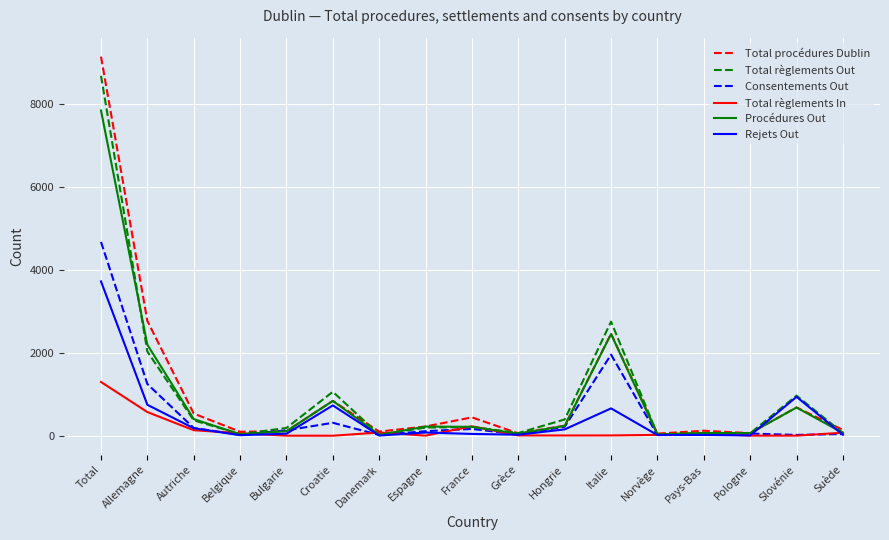

Between which two adjacent categories do Procédures Out and Total règlements In first intersect?

Autriche and Belgique